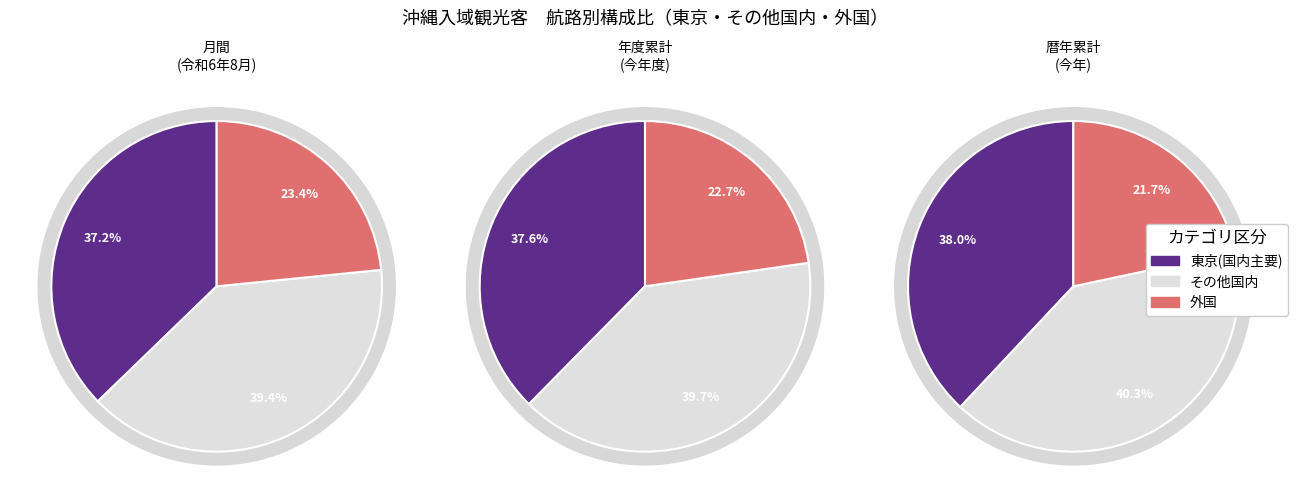

Is there any slice that represents more than half of the pie?

No